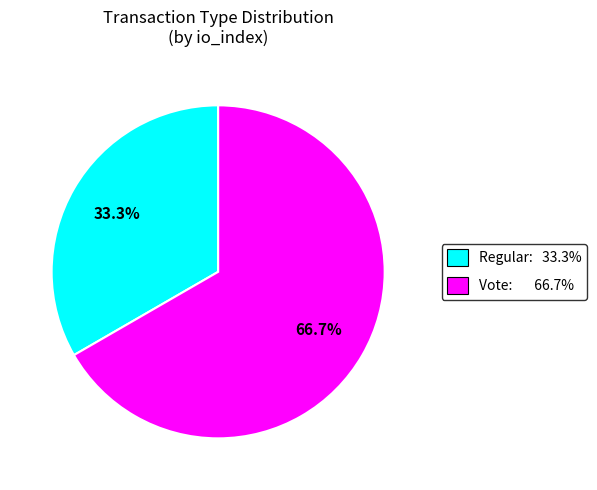

Which slice represents more than half of the pie?

Vote: 66.7%